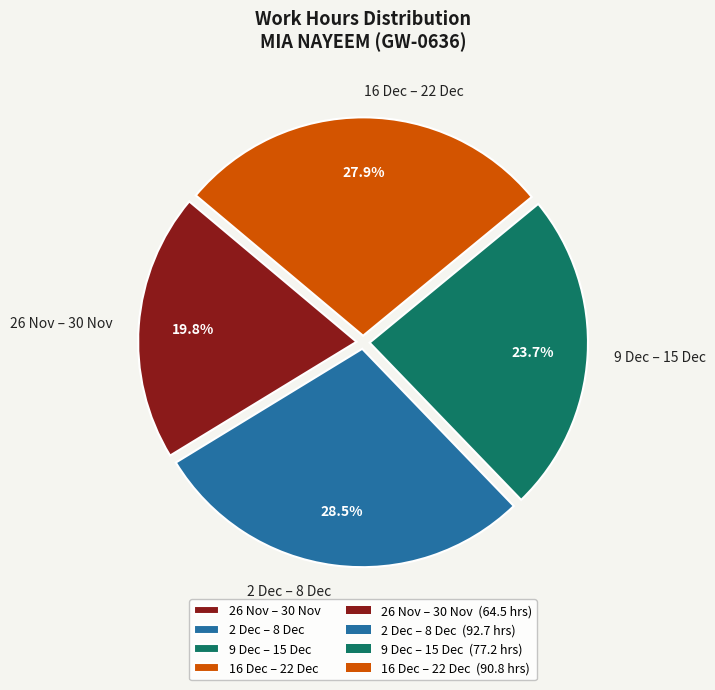

Is there a majority slice in this chart?

No